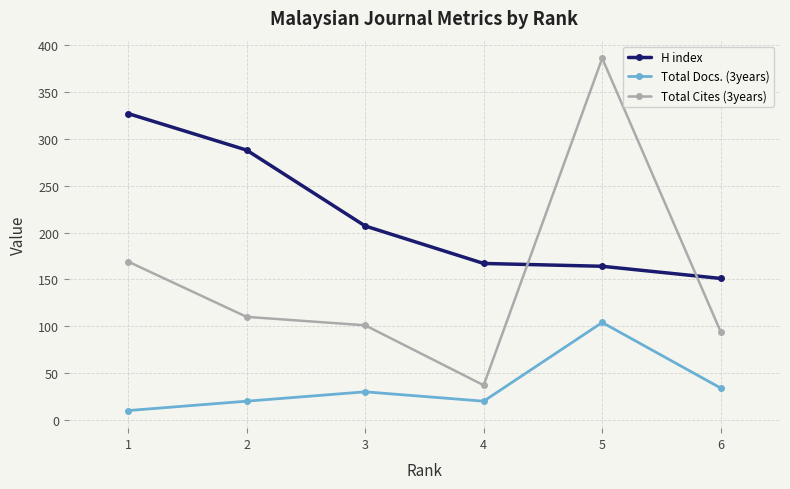

Which series changed the most between 5 and 6?

Total Cites (3years)